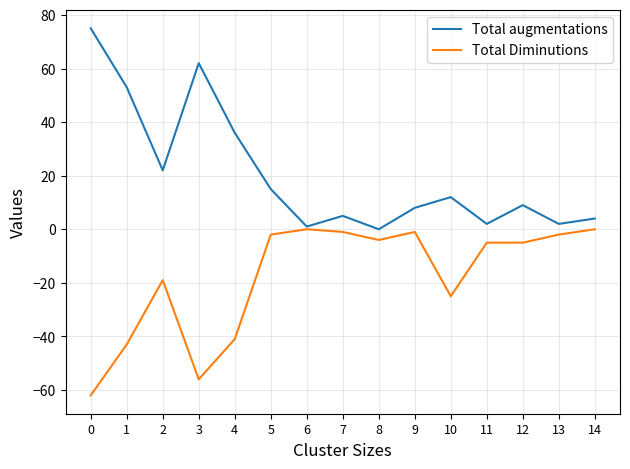

Rank the series by their average value, from lowest to highest.

Total Diminutions, Total augmentations